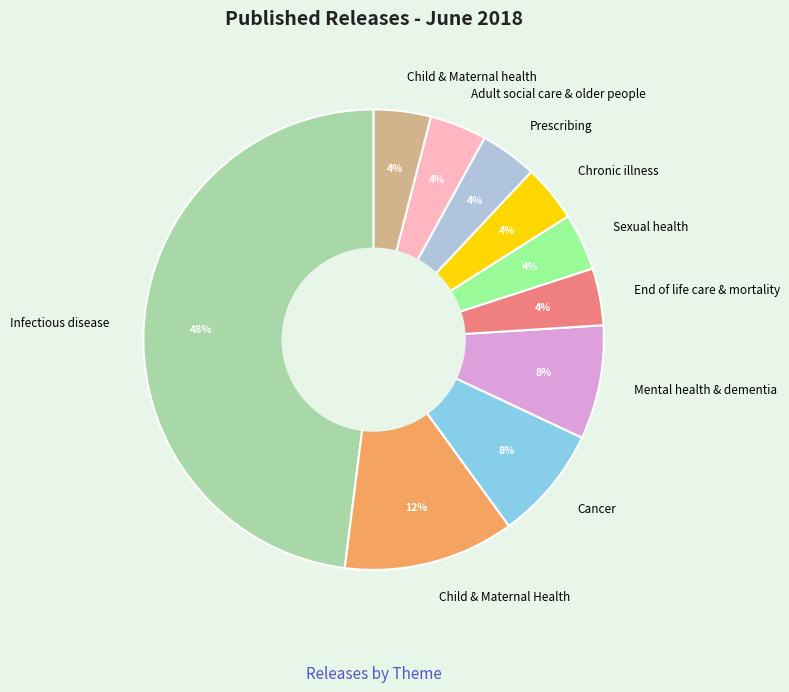

How many slices are in this pie chart?

10